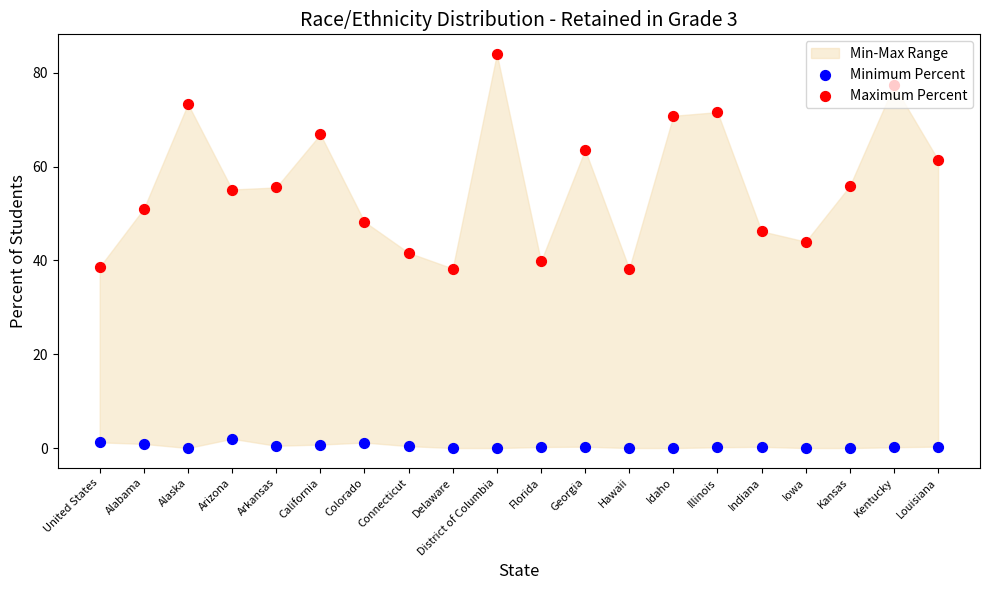

Which series has the largest Y range (max minus min)?

Maximum Percent